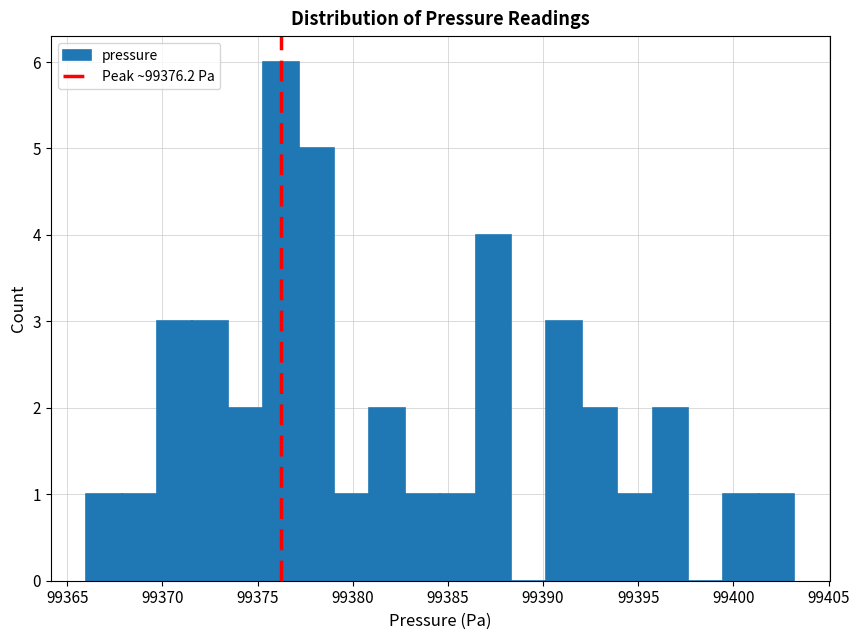

Around what value on the x-axis is the tallest bar? Give the approximate position of its centre, as read against the axis.

99376.0